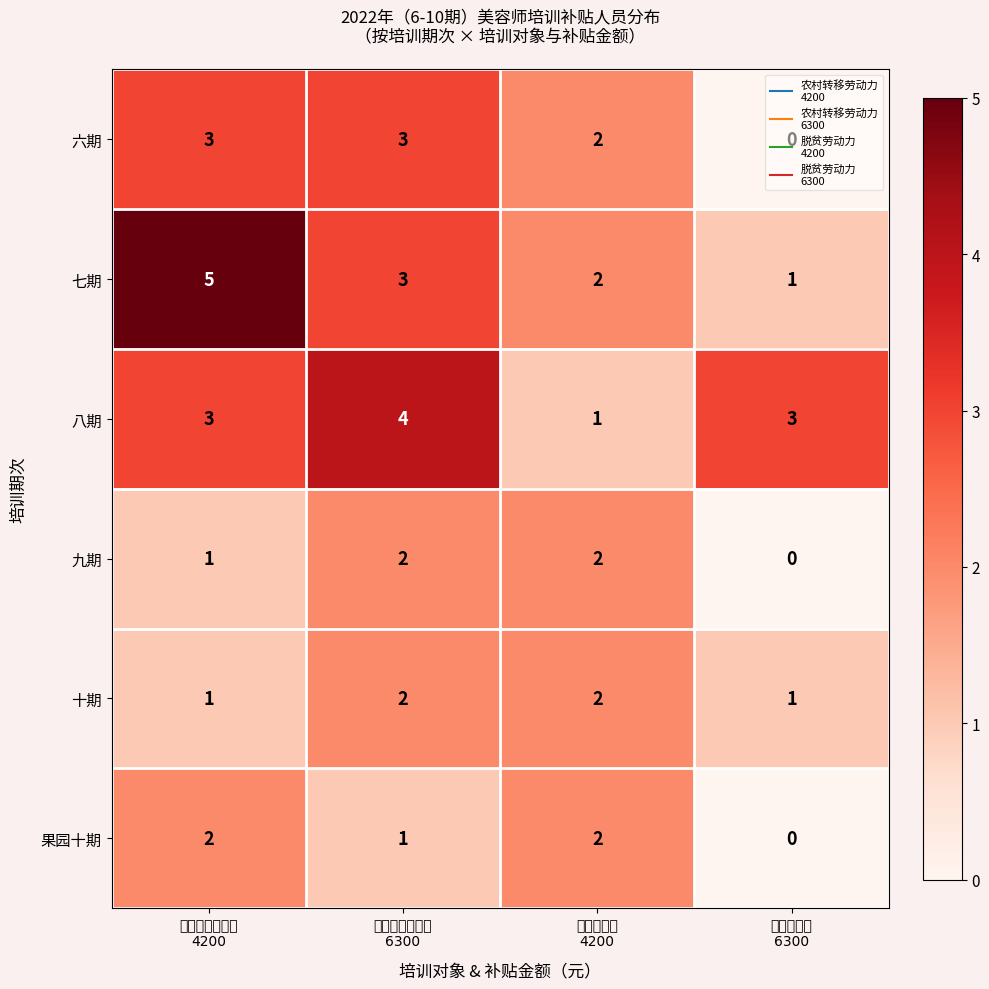

Between 农村转移劳动力
4200 and 脱贫劳动力
6300, which series saw the biggest shift?

七期